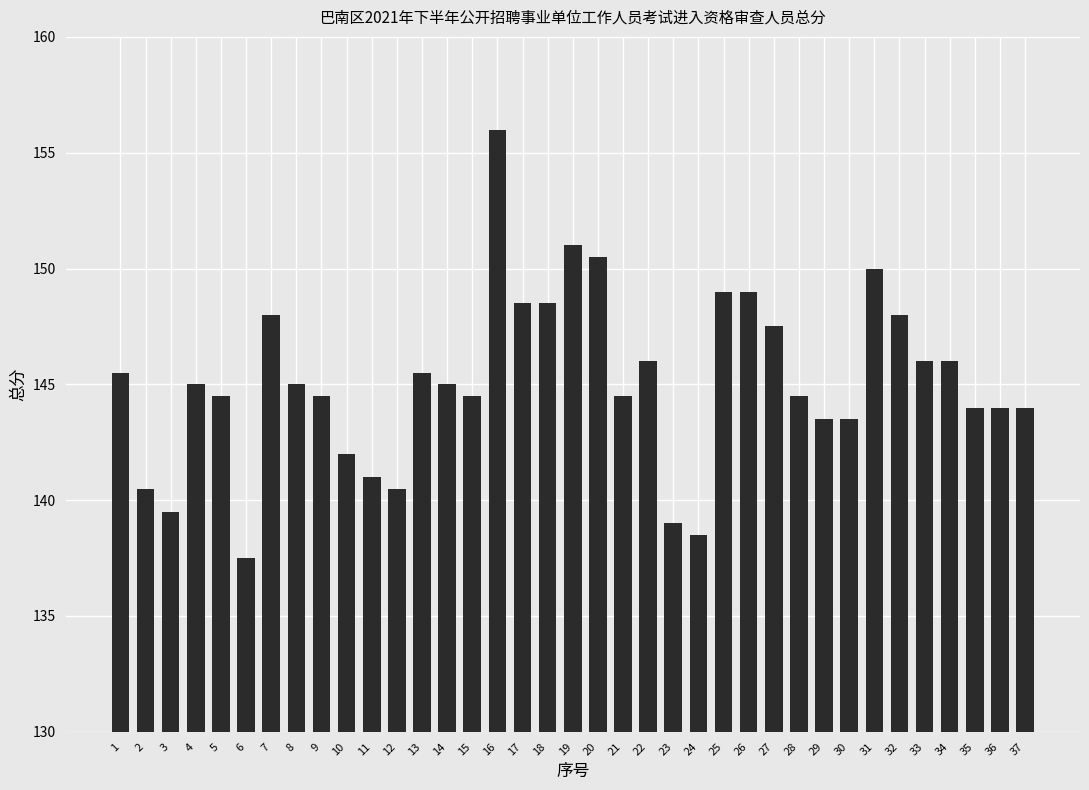

Between 2 and 3, which is larger?

2